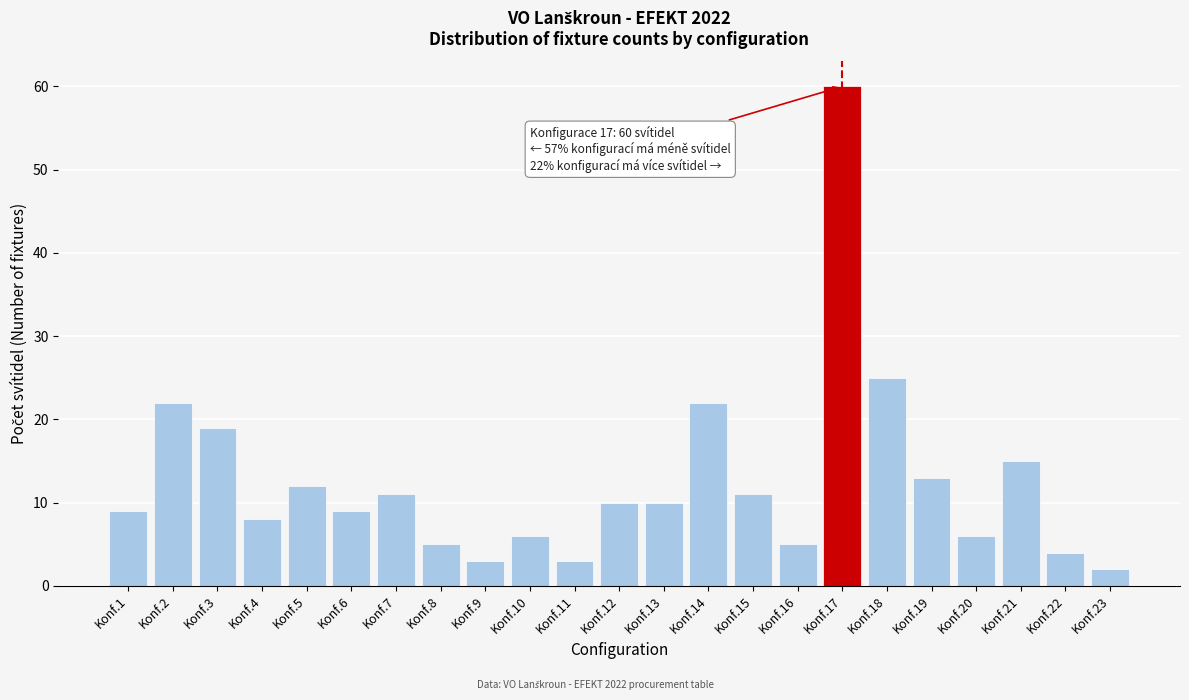

Reading left to right, extract all data points from this chart.

Konf.1=9	Konf.2=22	Konf.3=19	Konf.4=8	Konf.5=12	Konf.6=9	Konf.7=11	Konf.8=5	Konf.9=3	Konf.10=6	Konf.11=3	Konf.12=10	Konf.13=10	Konf.14=22	Konf.15=11	Konf.16=5	Konf.17=60	Konf.18=25	Konf.19=13	Konf.20=6	Konf.21=15	Konf.22=4	Konf.23=2